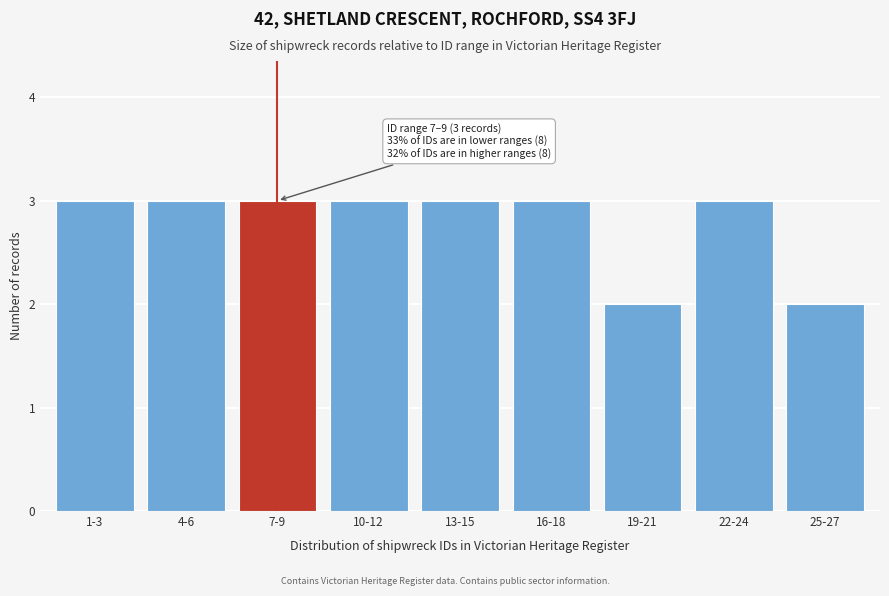

Reading left to right, what are all the values shown in this chart?

3	3	3	3	3	3	2	3	2